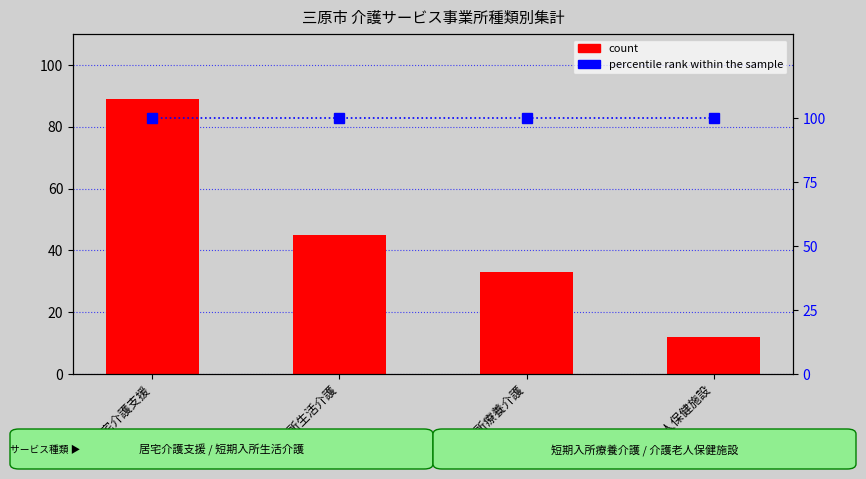

What is the label of the 4th bar from the right?

居宅介護支援